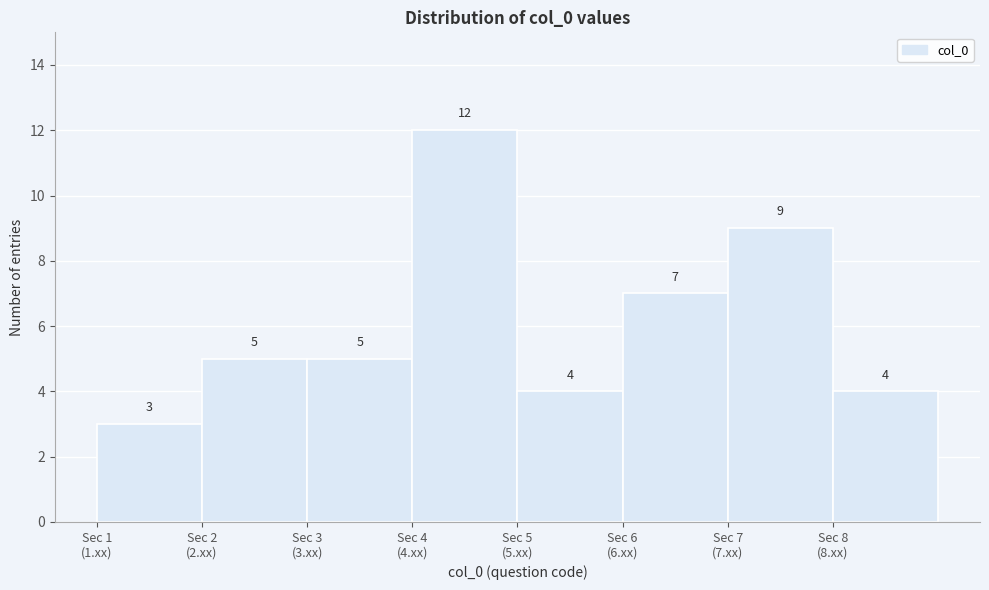

Reading right to left, what are all the values shown in this chart?

4	9	7	4	12	5	5	3